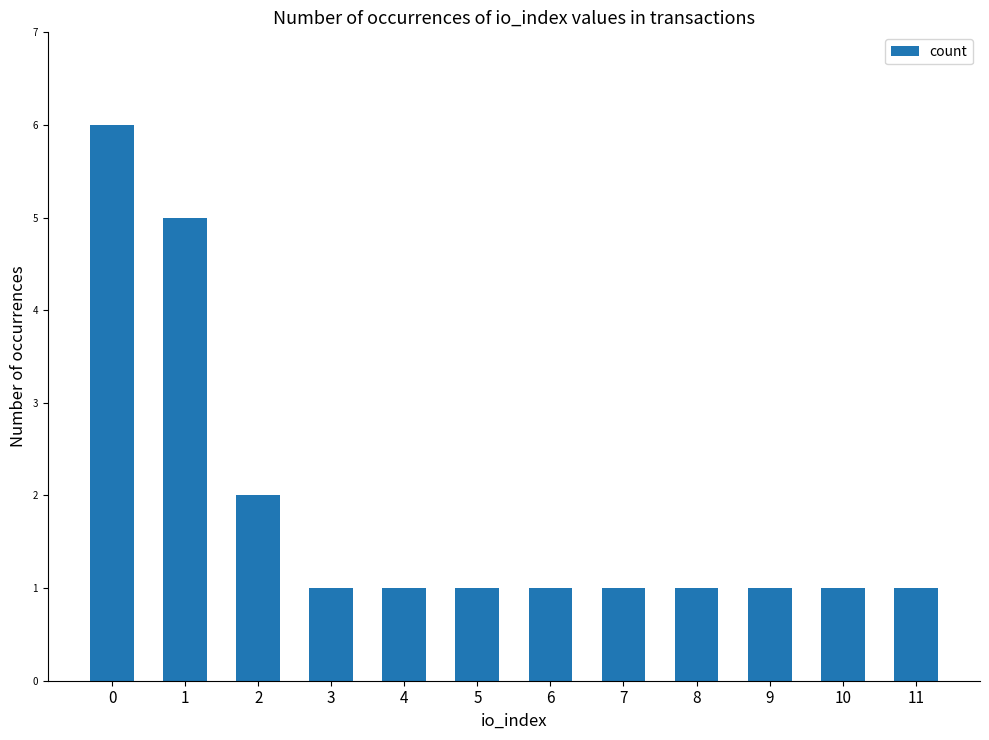

What is the maximum value shown in the chart?

6